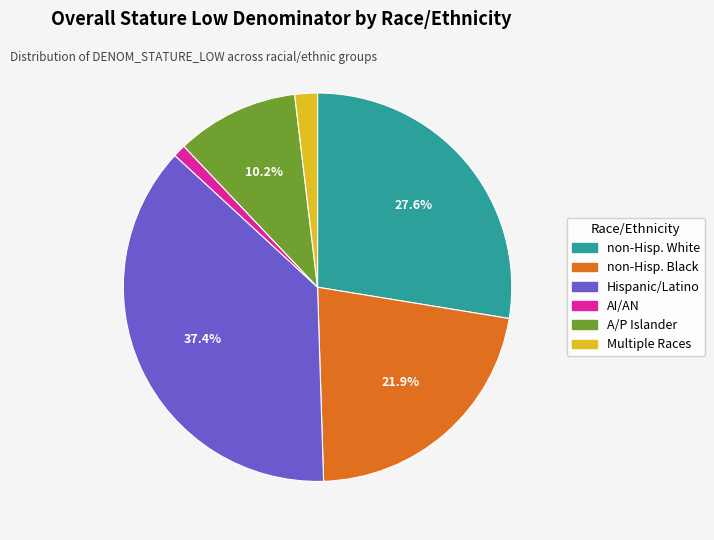

Count the number of slices in the pie.

6